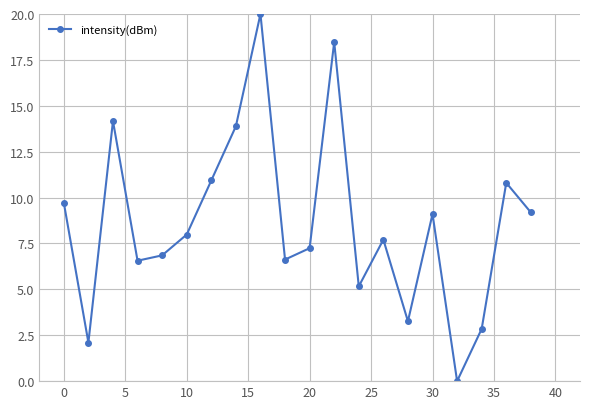

What is the value of the 6th point from the left?

8.0